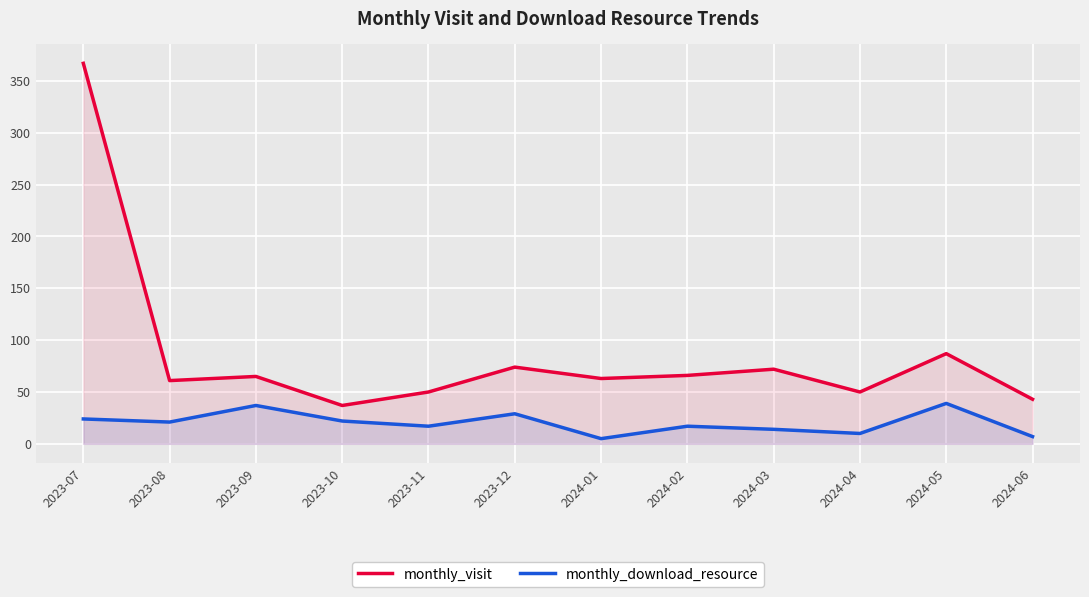

What is the average value of the monthly_visit series?

86